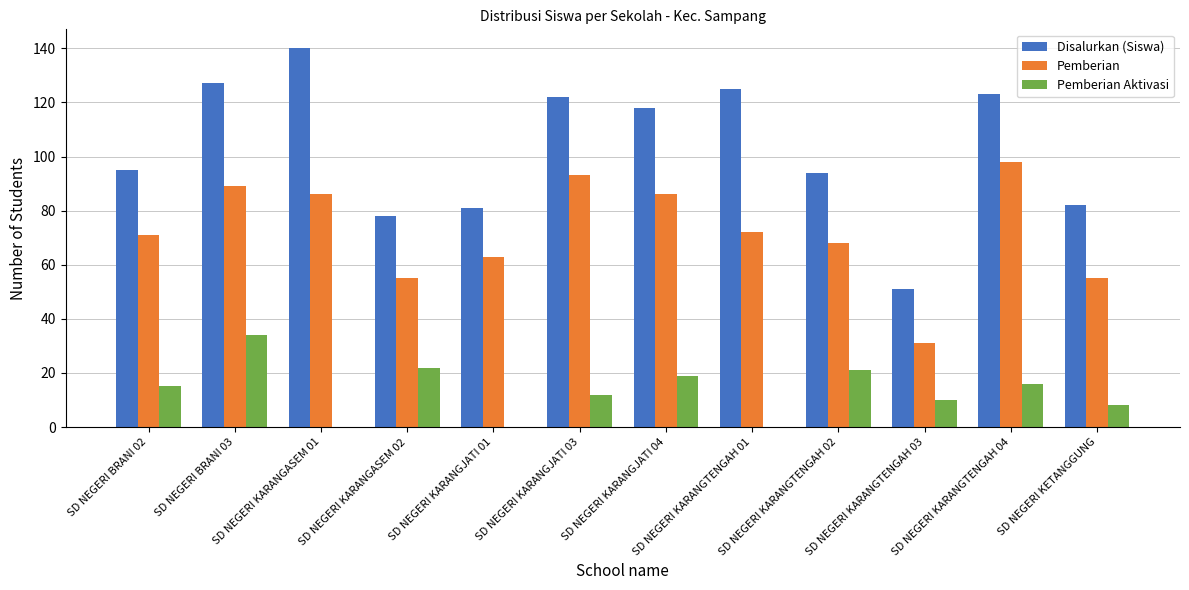

What is the maximum value shown in the chart?

140